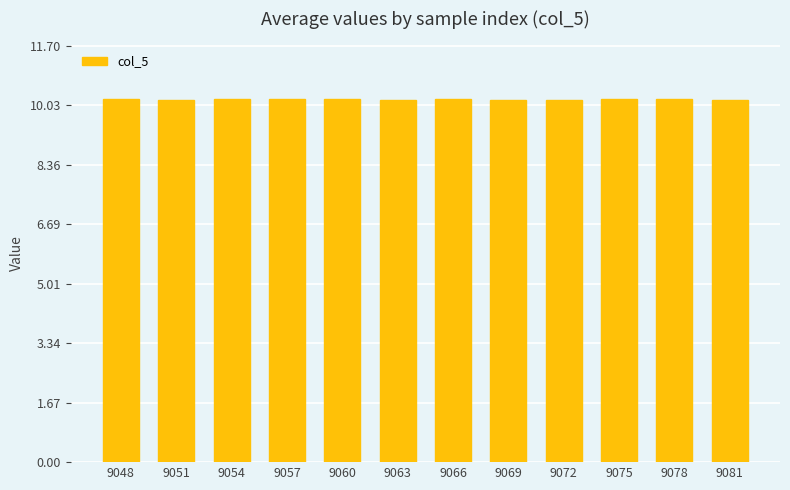

What is the approximate value at 9060?

10.2